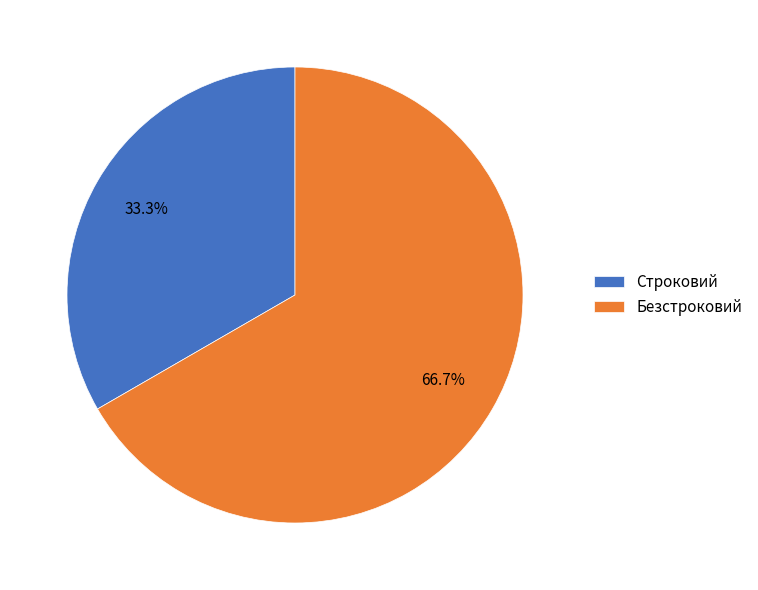

Does any single category account for the majority?

Yes